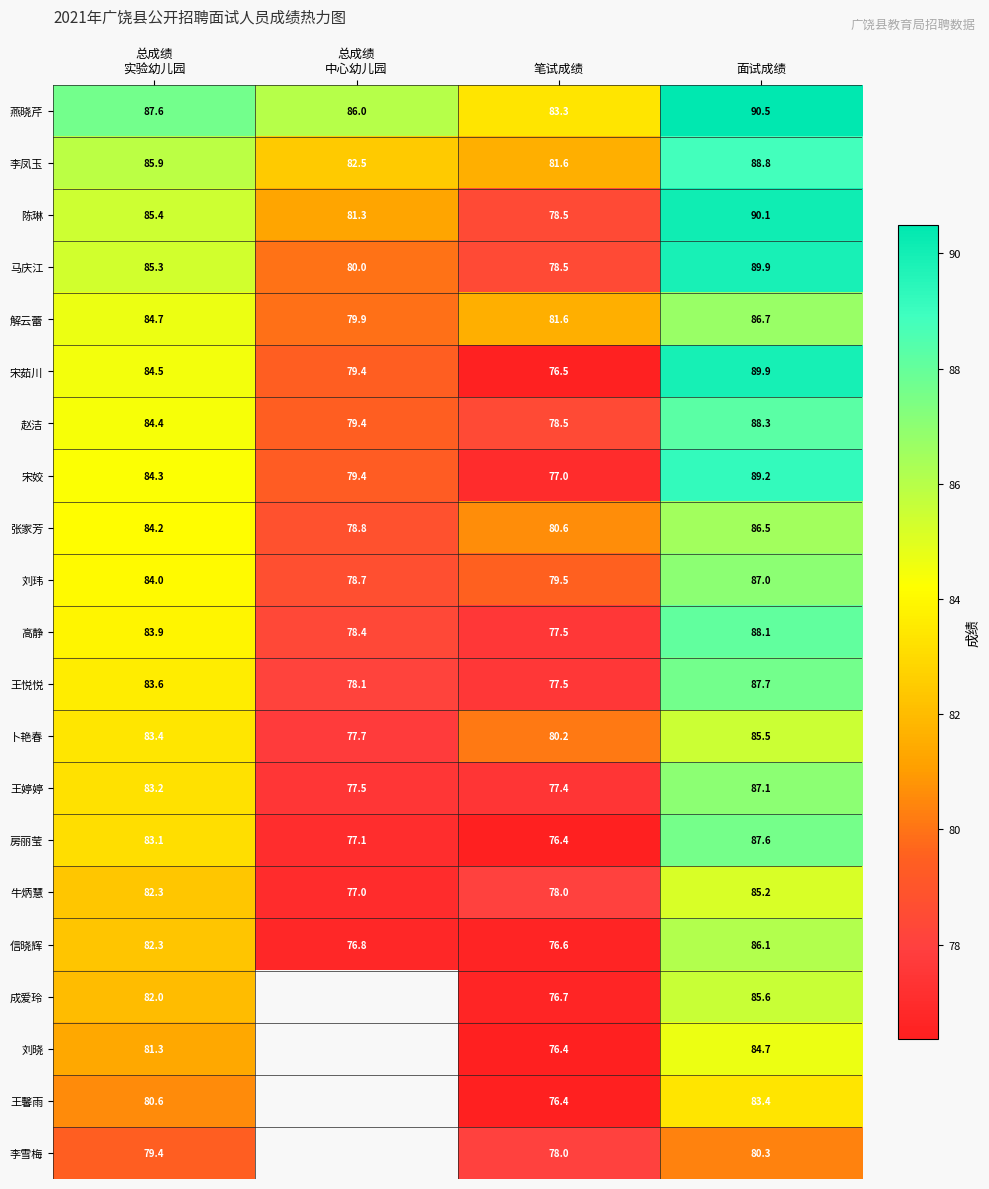

Which category has the lowest value across all series?

笔试成绩